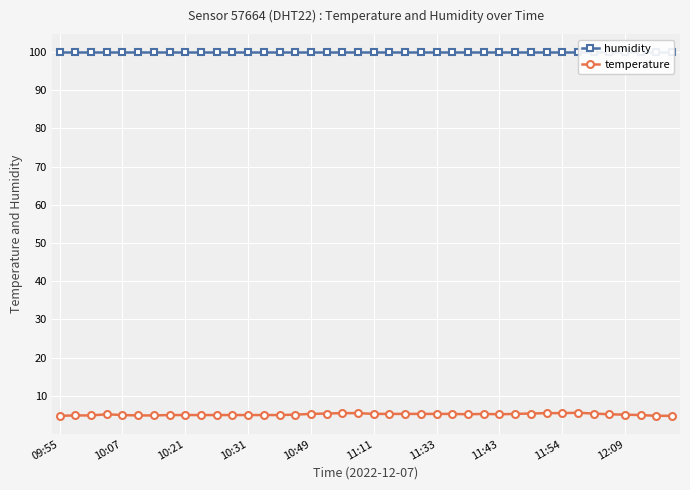

What is the highest value of the temperature series?

5.6